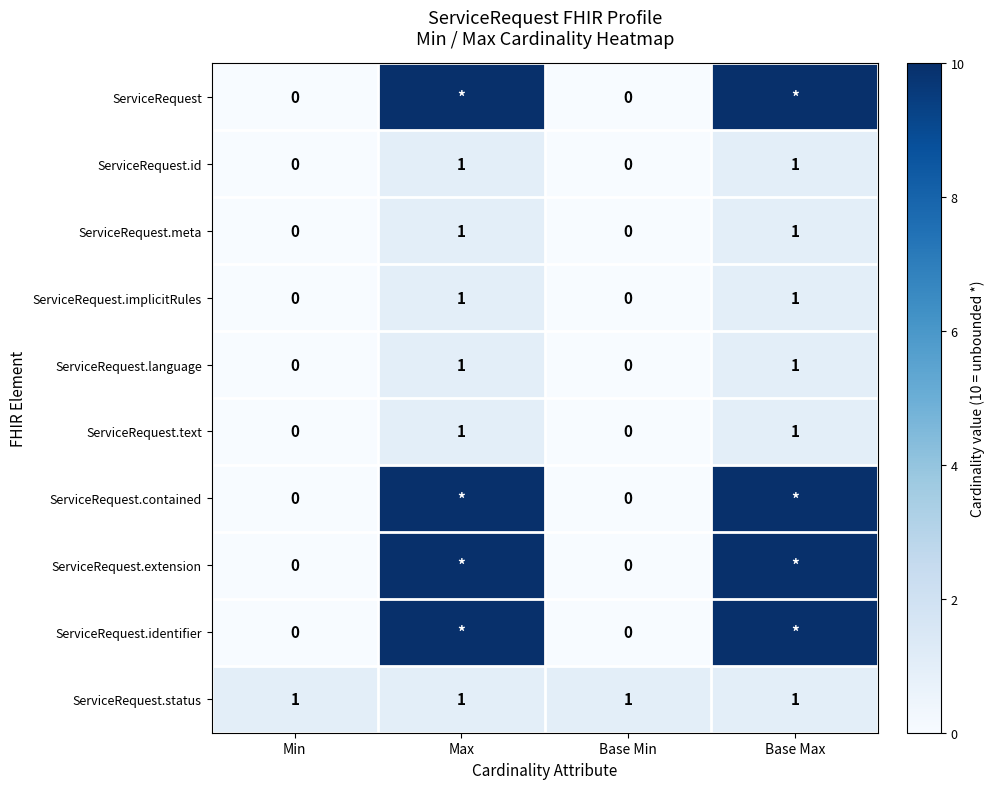

What is the difference between the maximum and second lowest values in the ServiceRequest.text series?

1